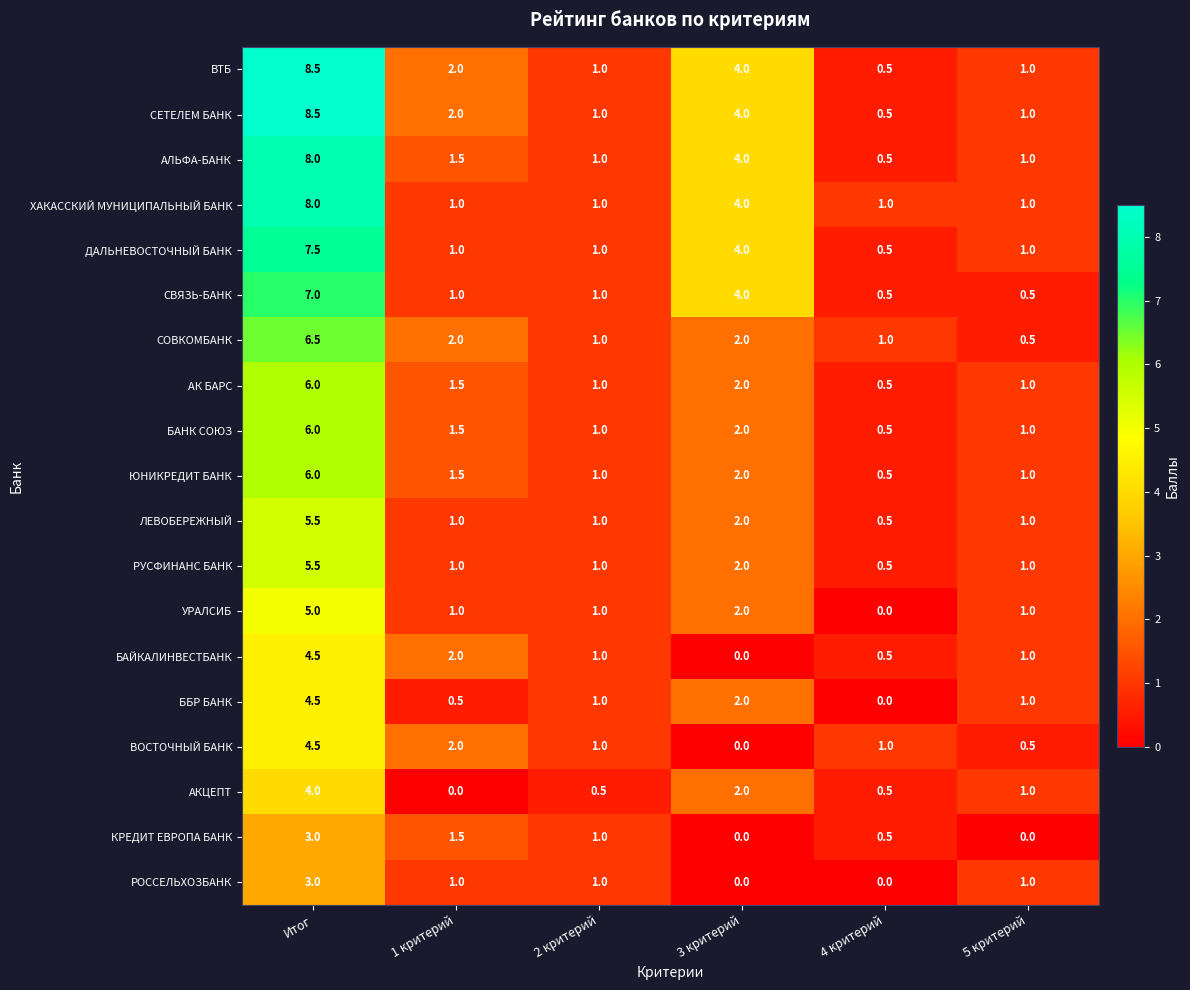

At which label is ЮНИКРЕДИТ БАНК closest to 3?

3 критерий